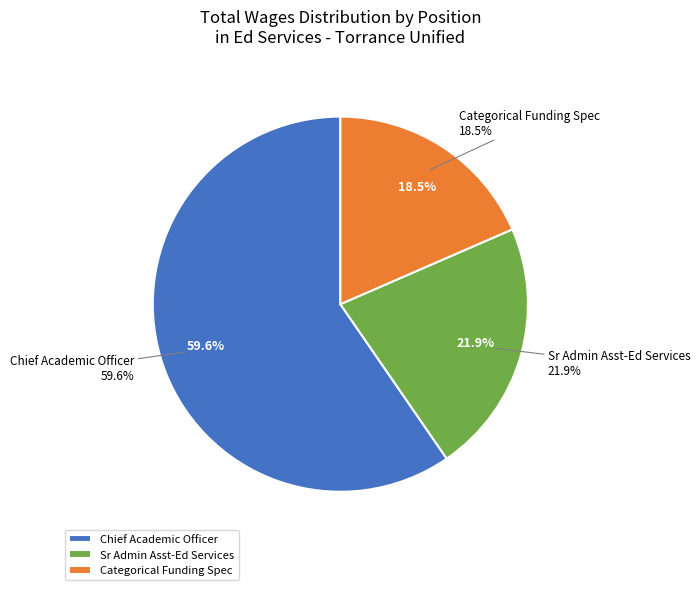

How many slices are in this pie chart?

3